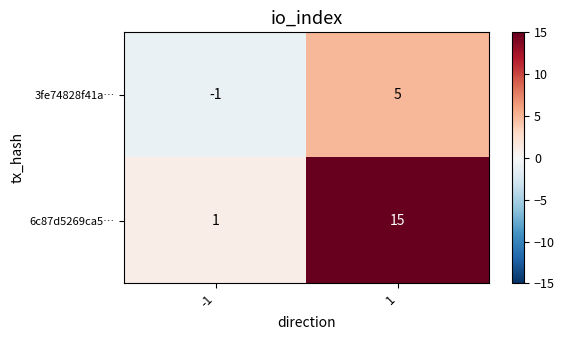

Rank the series at -1 from lowest to highest value.

3fe74828f41a…, 6c87d5269ca5…